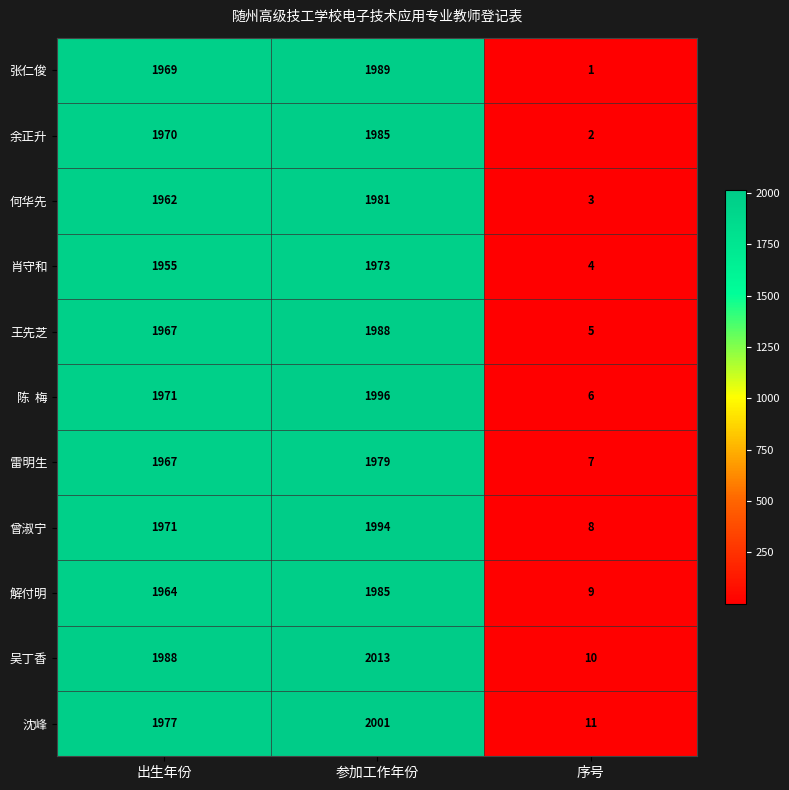

What is the difference between the highest and lowest values at 参加工作年份?

40